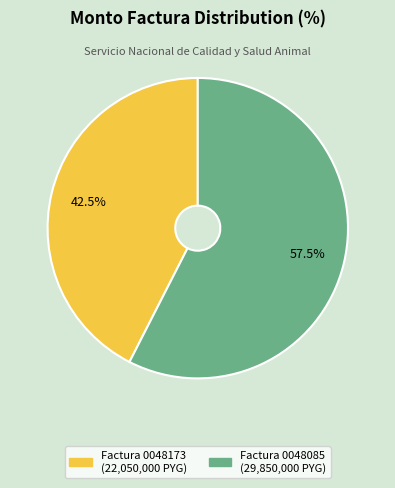

Is there a majority slice in this chart?

Yes